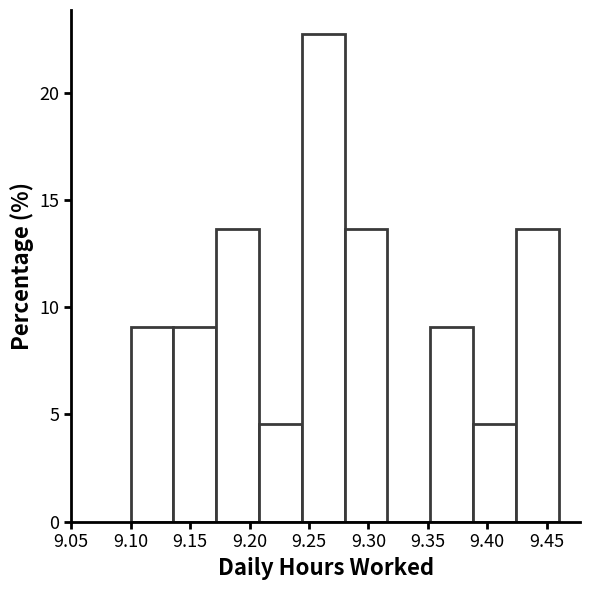

What is the height of the bar covering 9.100 to 9.136 on the x-axis? Neither the bar edges nor the heights are printed on the chart, so give them approximately, as read against the axes.

9.0